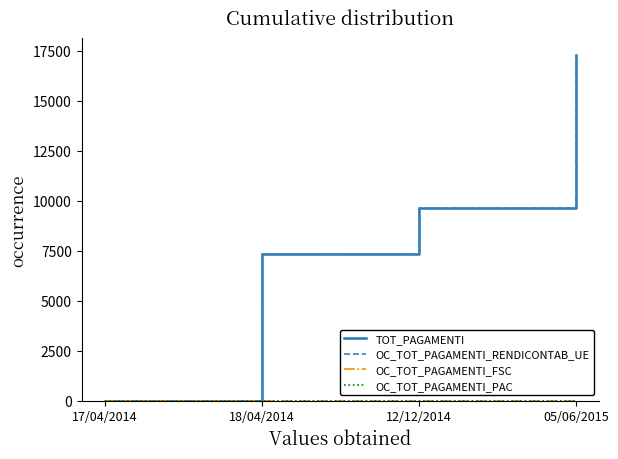

How many lines are shown in the chart?

4